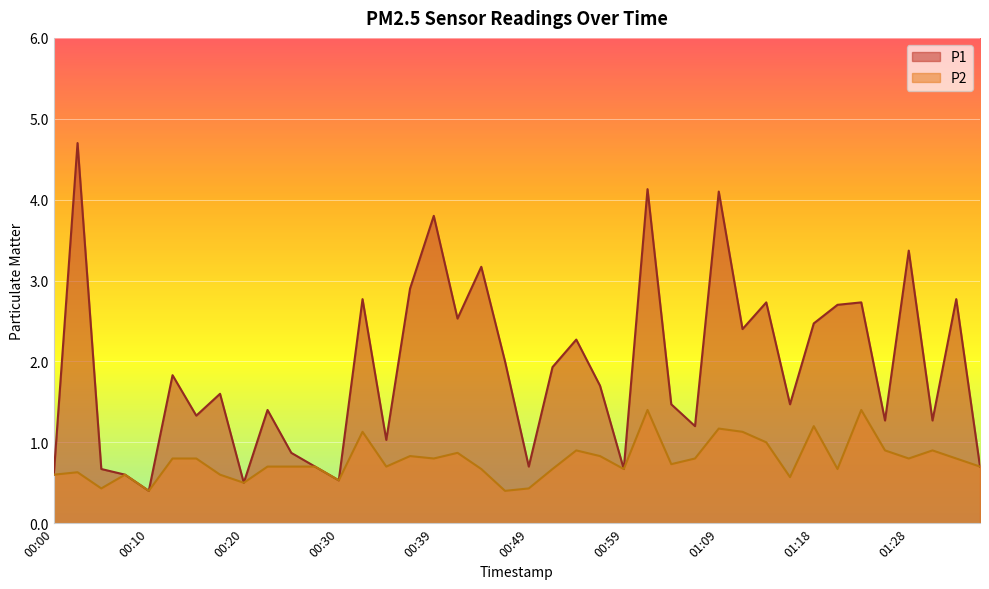

At which category does the chart reach its minimum across all series?

00:10